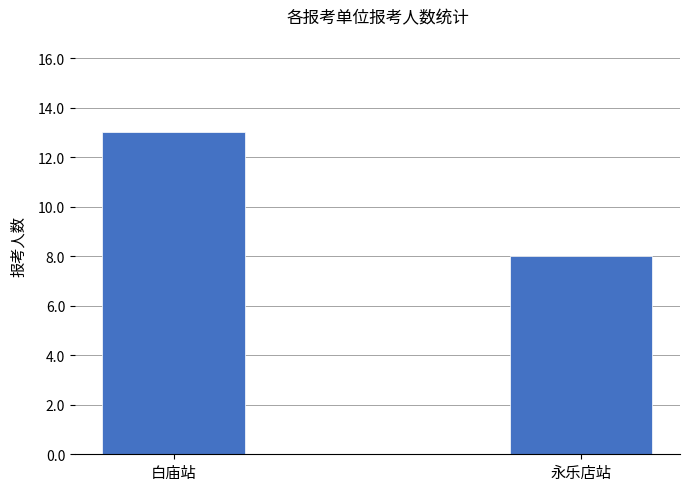

Are the bars horizontal?

No